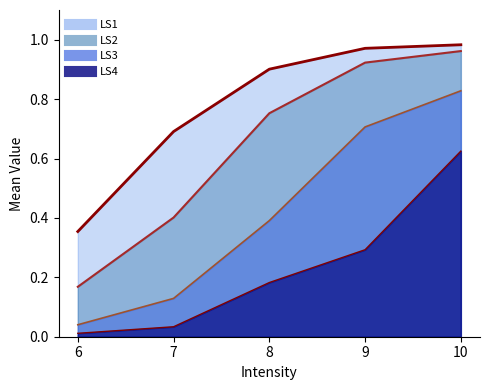

True or false: LS3 and LS1 intersect in this chart.

False